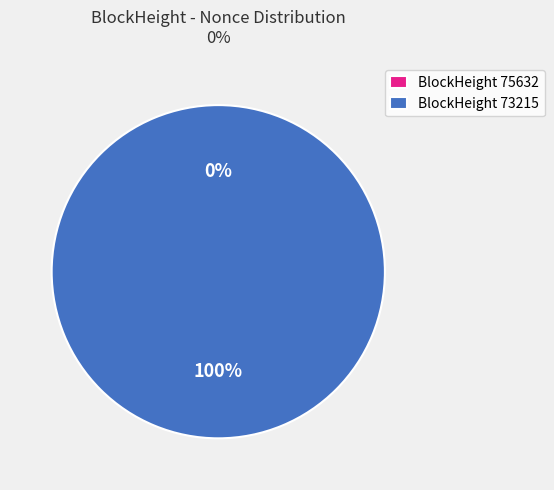

What is the largest slice in the pie chart?

73215